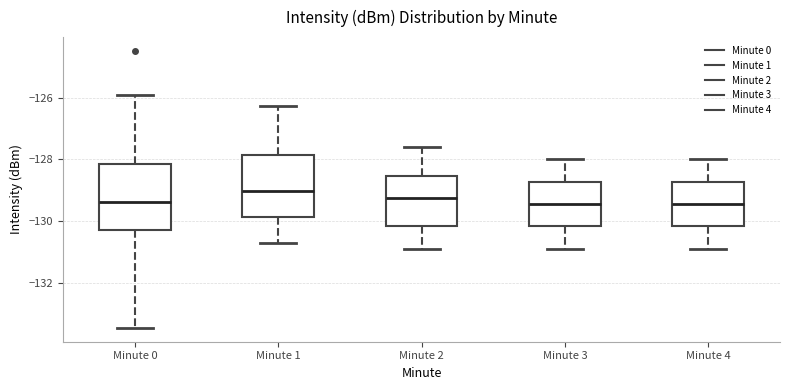

Which box has the highest median line?

Minute 1